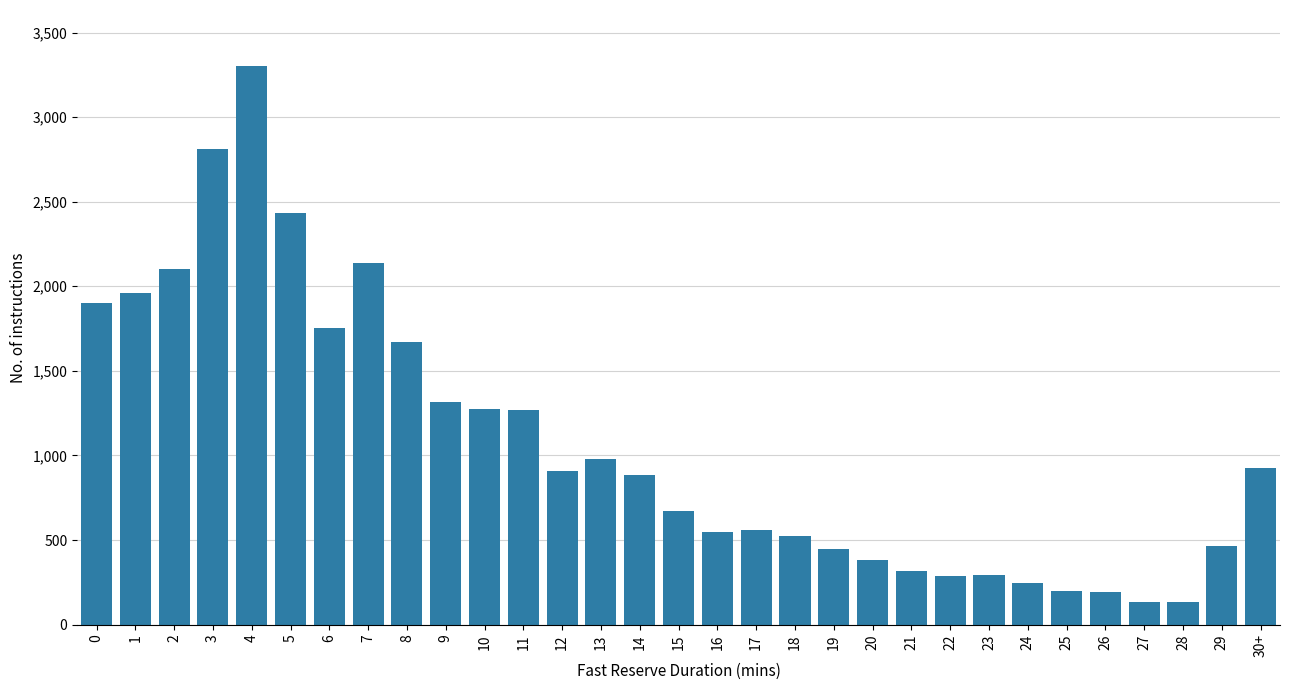

Which has a higher value, 11 or 23?

11